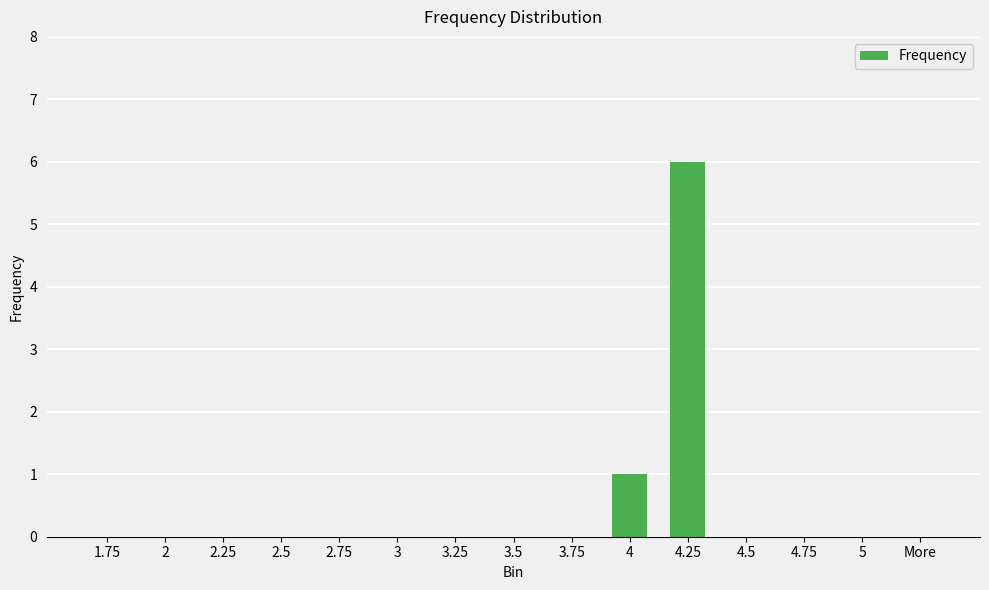

The chart shows a value of 2 at 4.75. True or false?

False